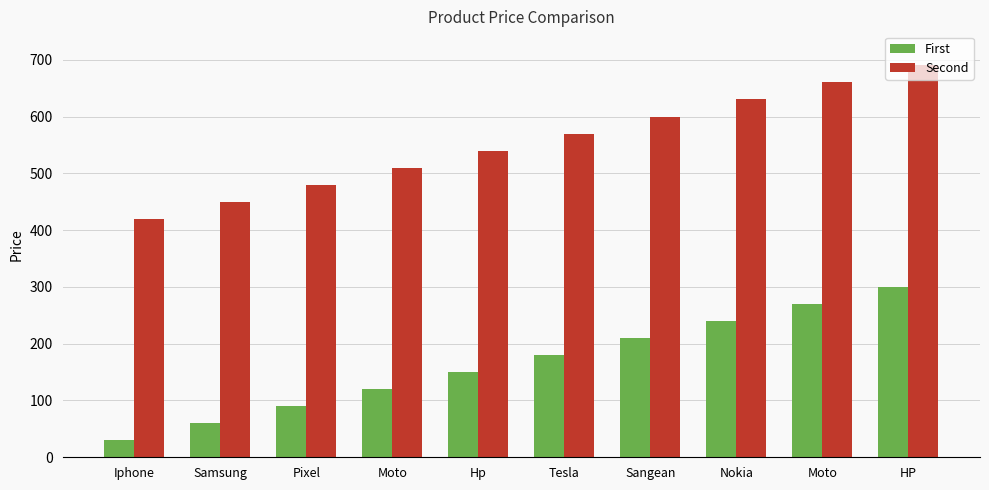

Which series has the largest total across all categories?

Second